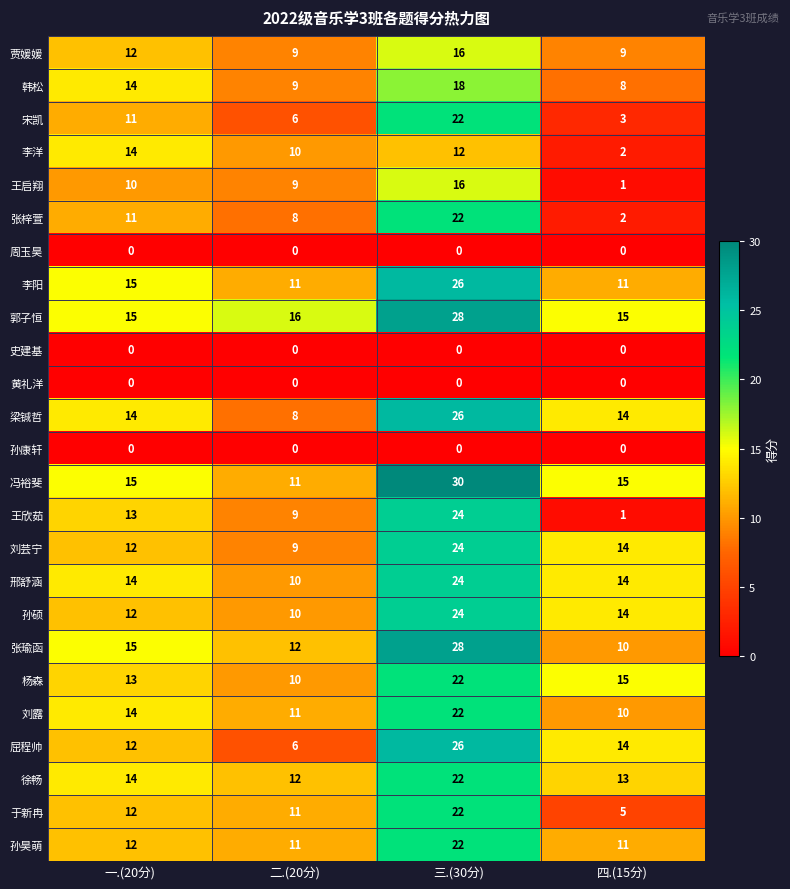

The value of 王启翔 at 二.(20分) is 15. True or false?

False